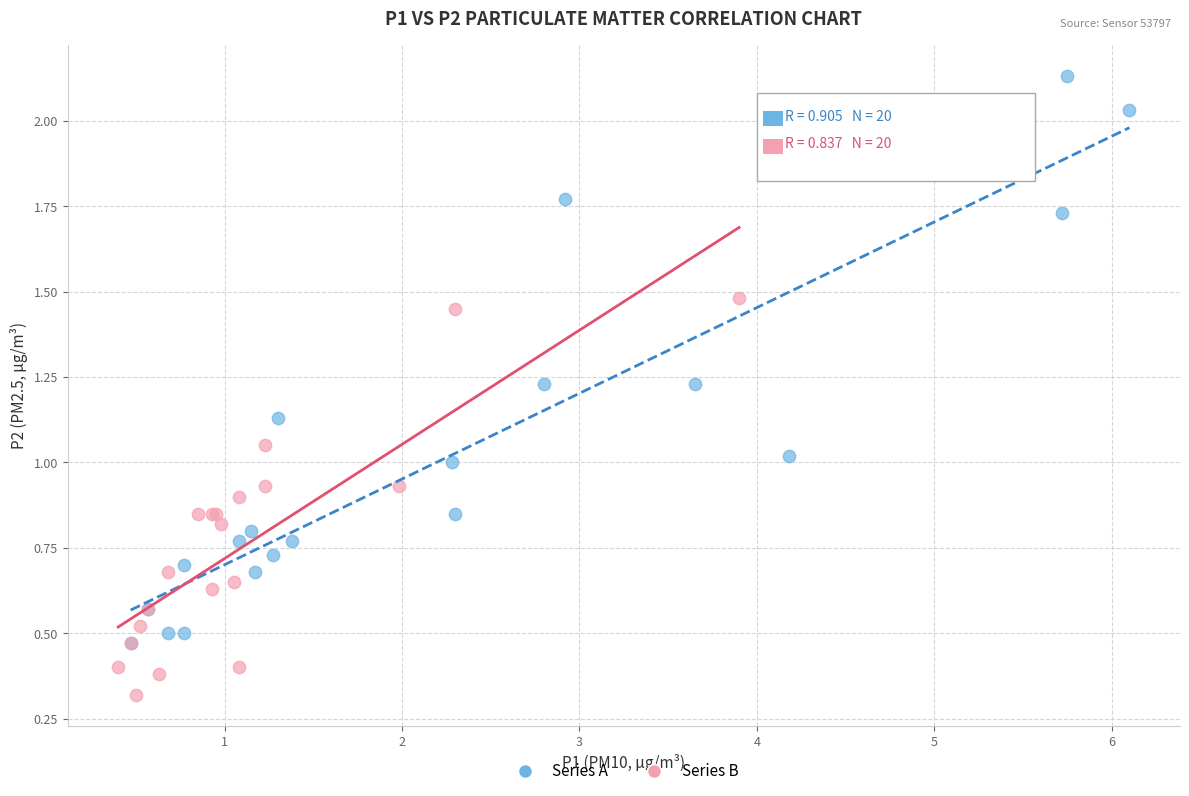

Which series has the largest Y range (max minus min)?

Series A